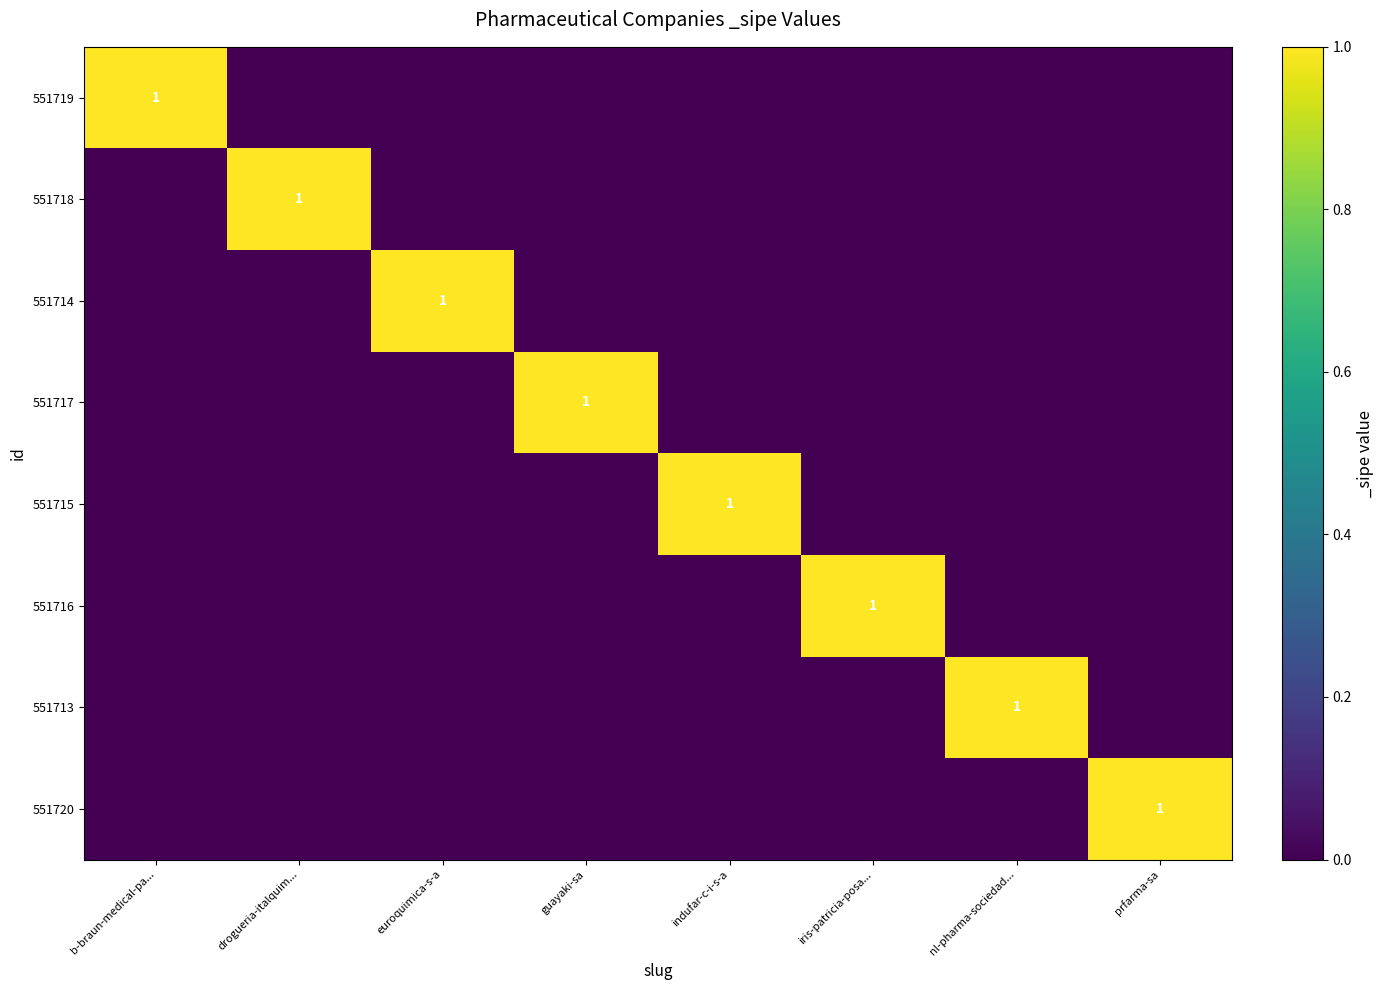

Which series changed the most between b-braun-medical-pa... and indufar-c-i-s-a?

551719